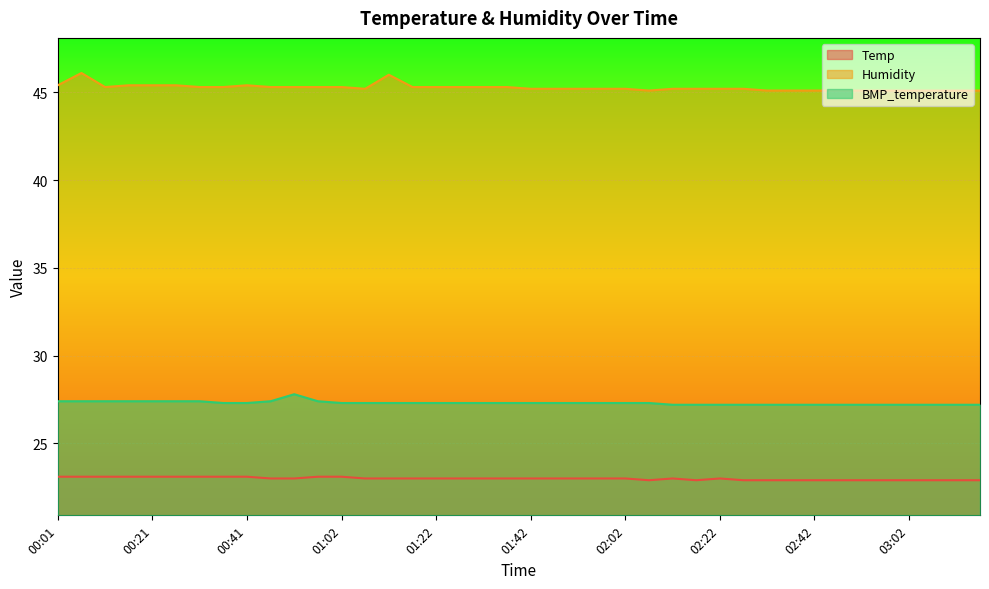

What is the total value across all series at 00:21?

95.9